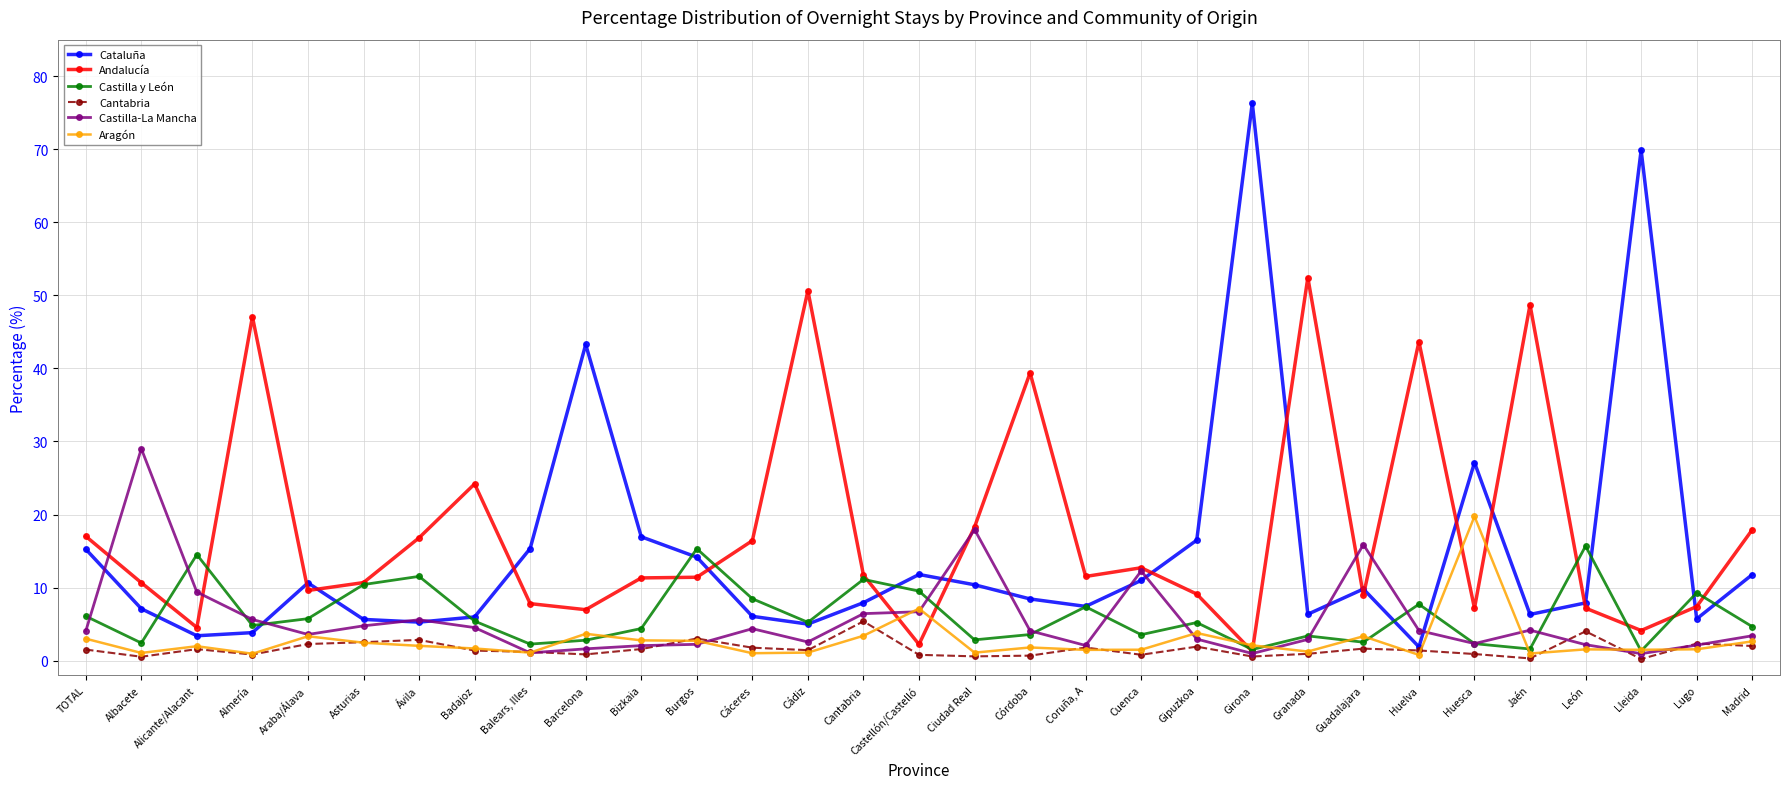

How many times do Andalucía and Aragón cross each other?

6